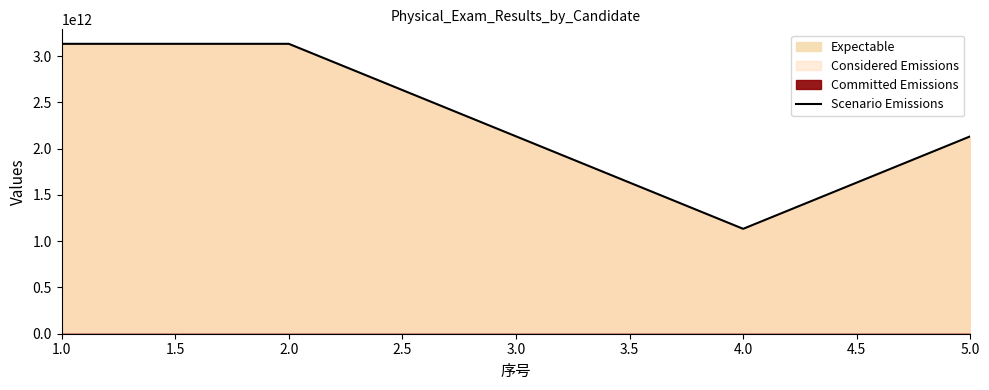

What is the value of the 1st point from the left?

3134122003921